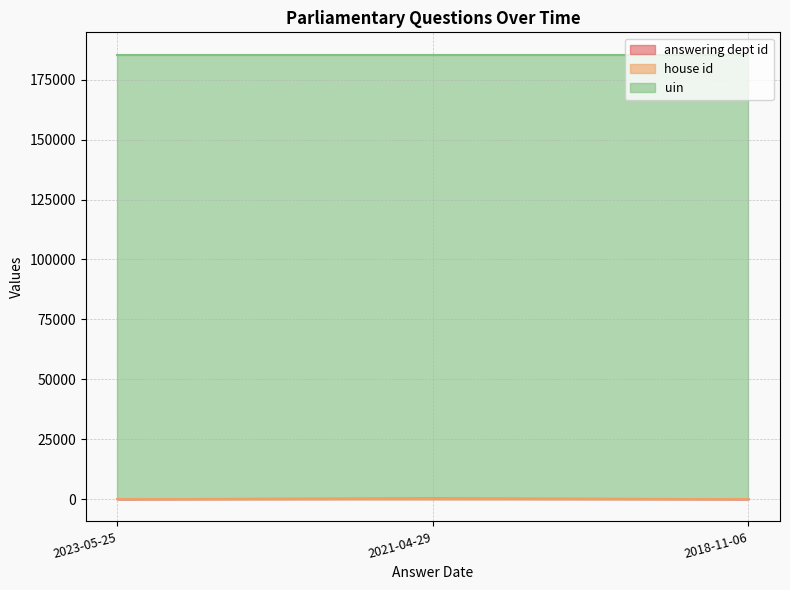

What is the greatest value displayed?

185487